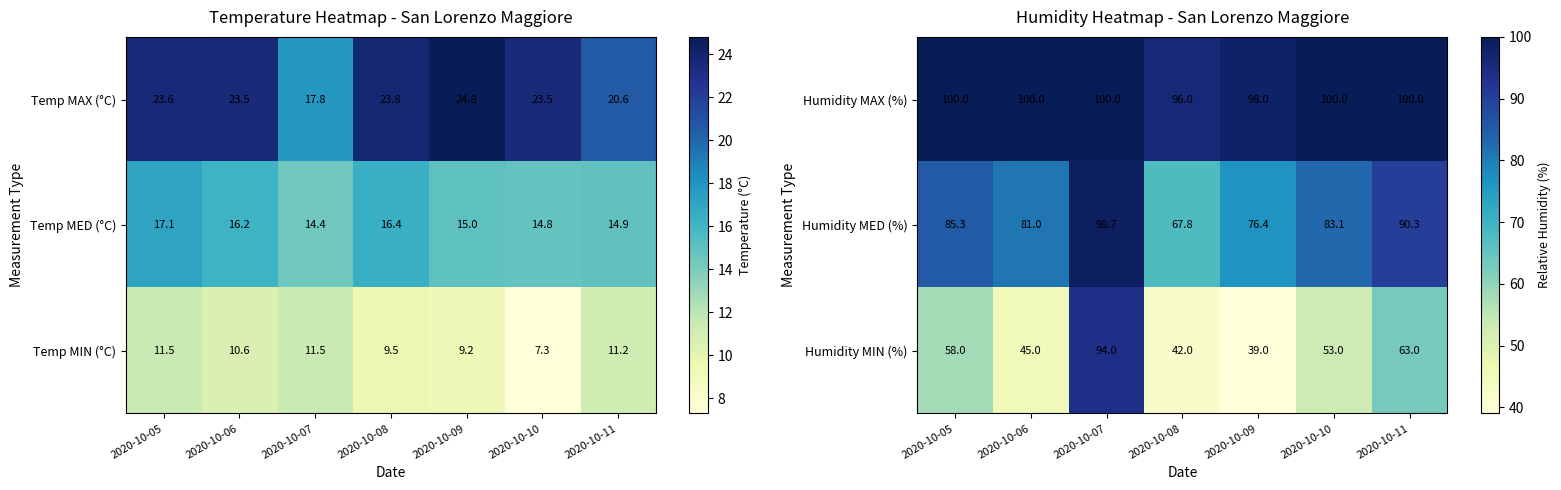

Is it true that Humidity MED (%) equals 83.1 at 2020-10-10?

True